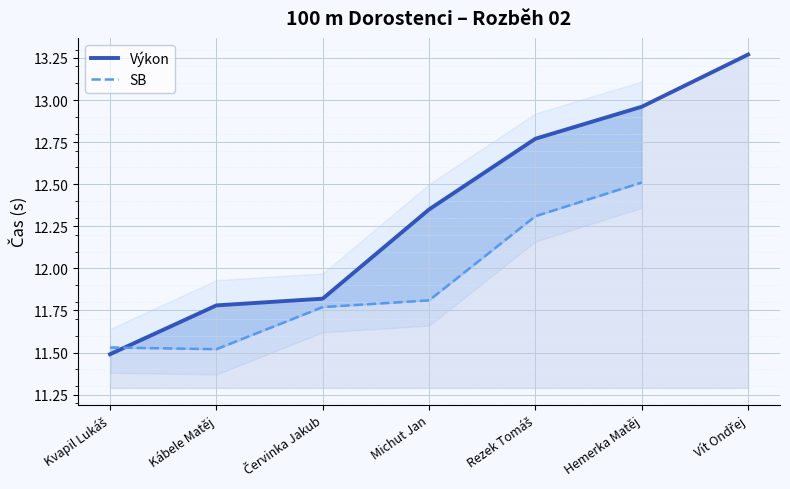

At which category does SB reach its first local valley?

Kábele Matěj